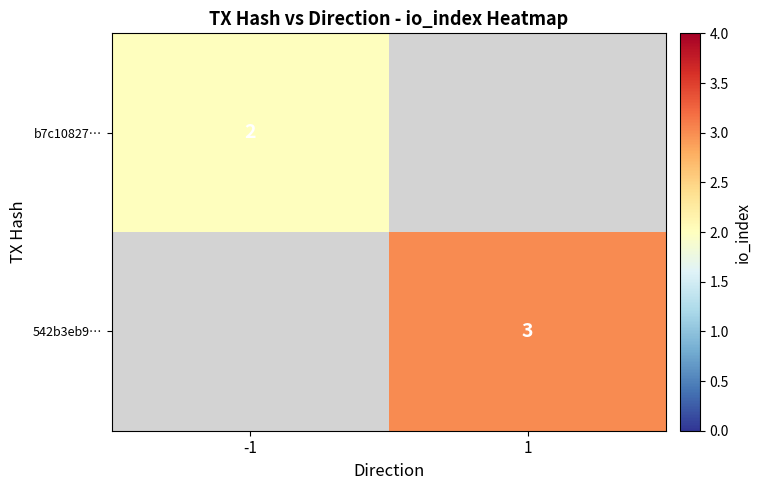

How many distinct data groups are displayed?

2